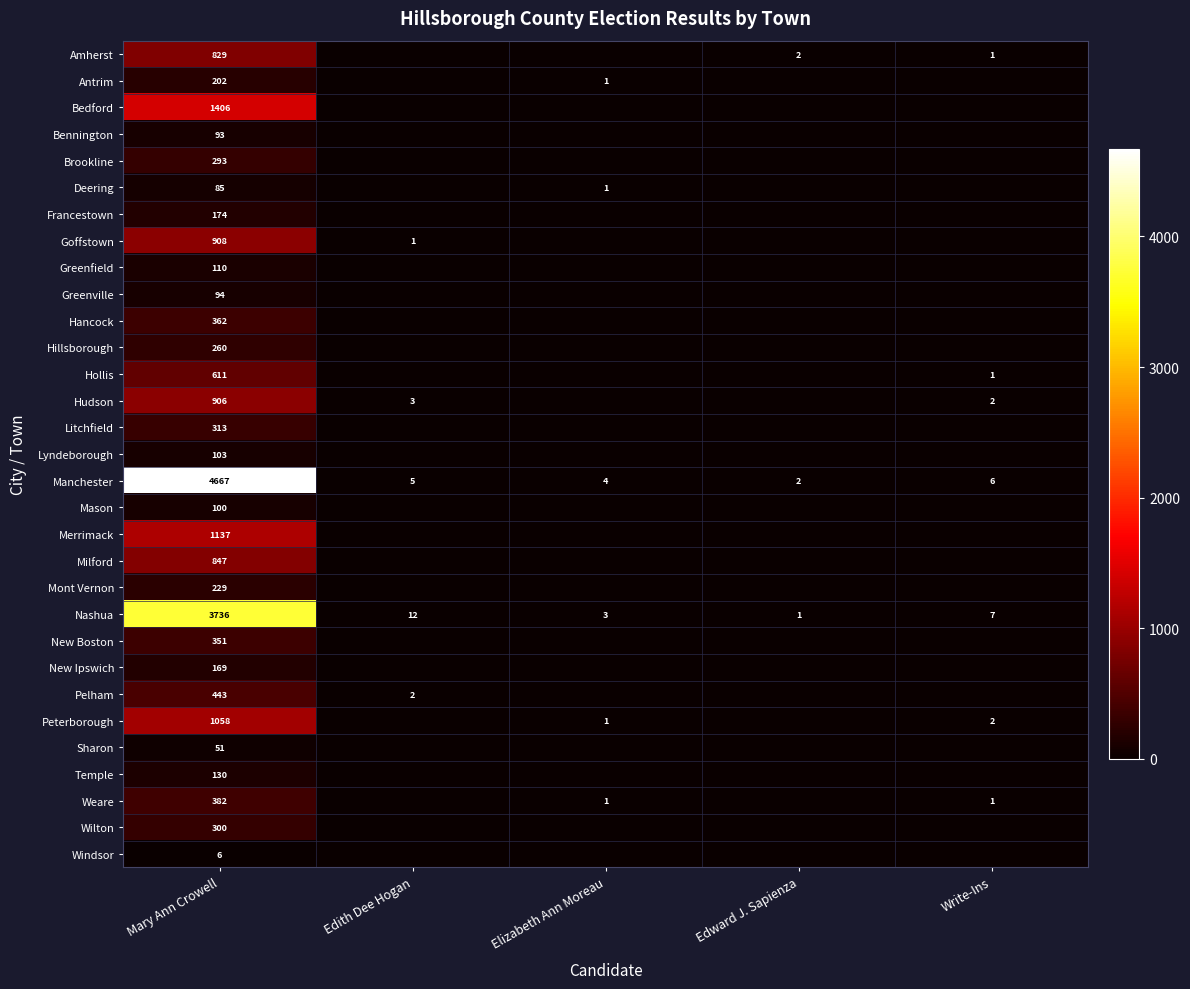

At how many categories does at least one series exceed 3577?

1